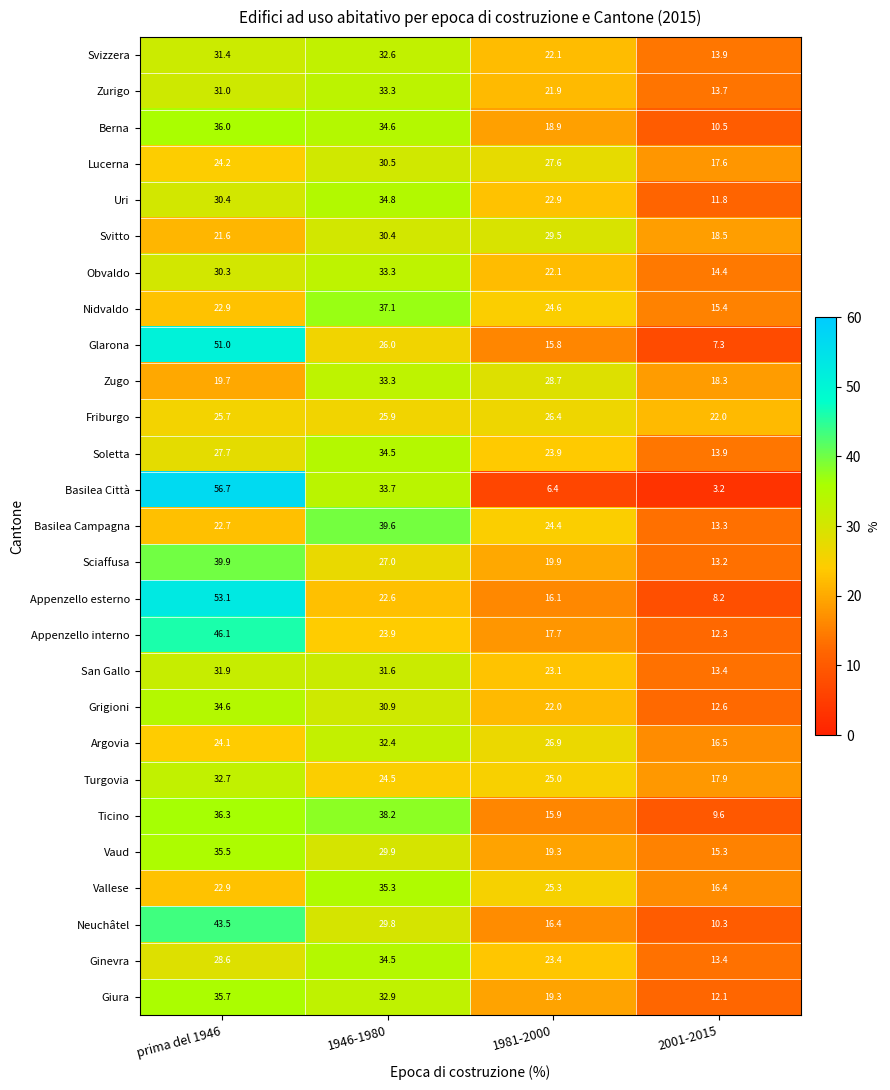

The Sciaffusa series shows 19.9 at 1981-2000. True or false?

True